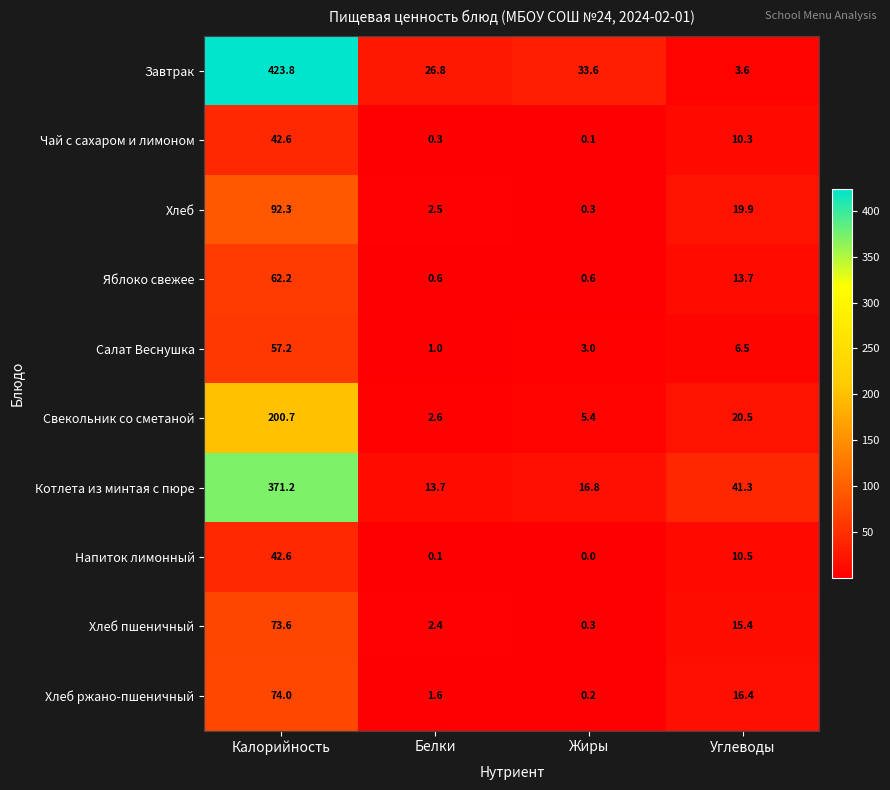

At which label is Котлета из минтая с пюре closest to 192?

Углеводы